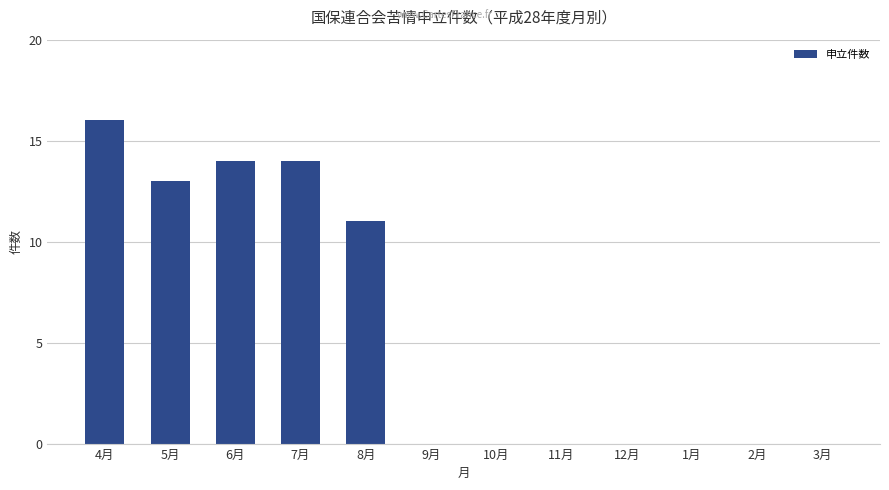

The value at 9月 is 0. True or false?

True